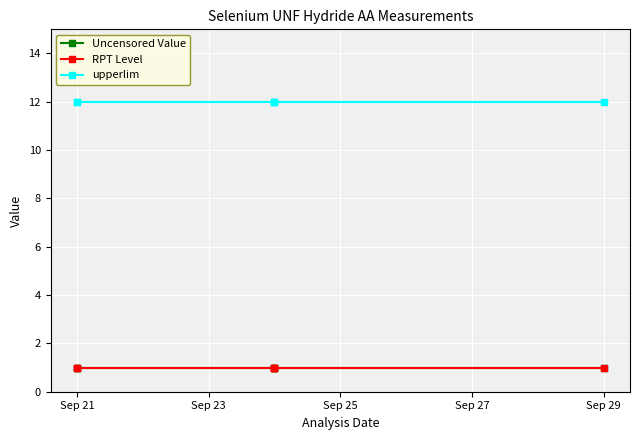

What position from the left is 5?

6